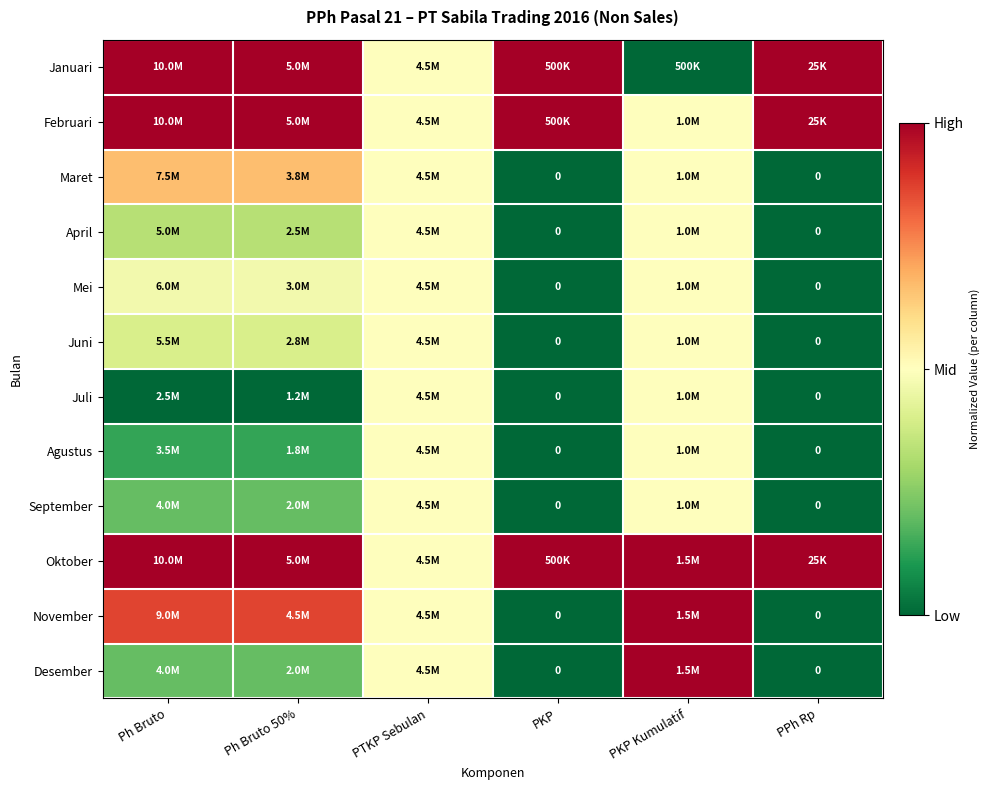

At which label does Desember reach its minimum?

PKP